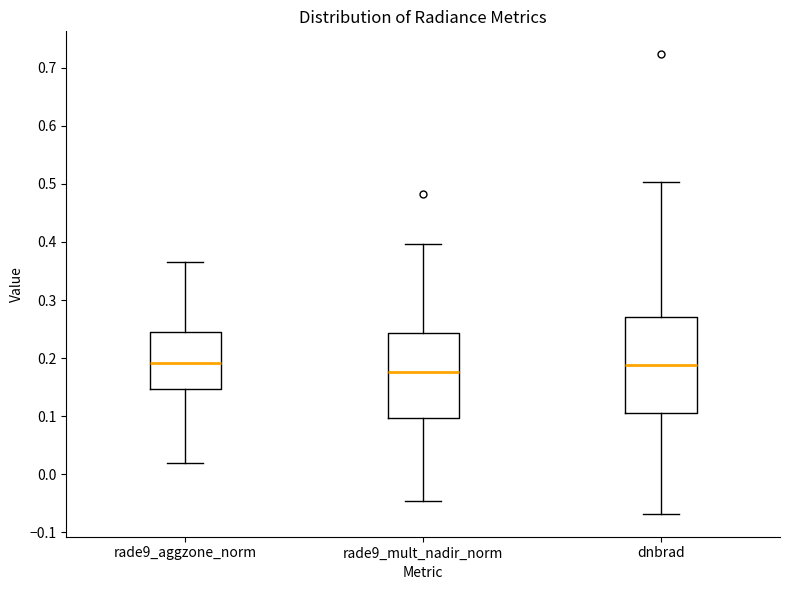

Reading left to right, read every box against the y-axis: the position of its median line, the range the box covers, and the ends of its whiskers. The values are not printed on the chart, so give them approximately, as read against the axis.

rade9_aggzone_norm: median 0.19, box 0.15 to 0.24, whiskers 0.02 to 0.37
rade9_mult_nadir_norm: median 0.18, box 0.10 to 0.24, whiskers -0.05 to 0.40
dnbrad: median 0.19, box 0.11 to 0.27, whiskers -0.07 to 0.50